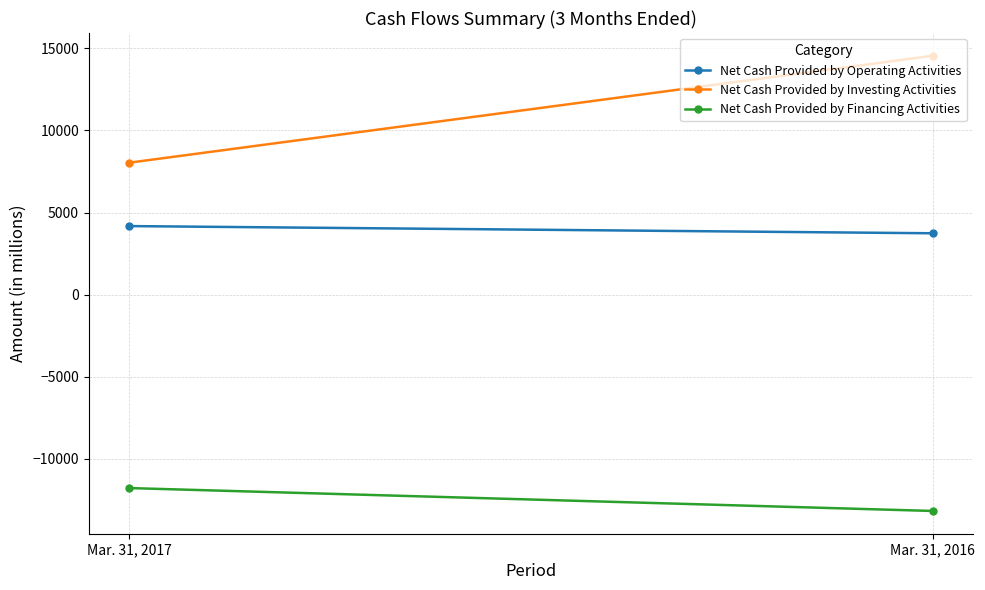

Rank the categories by Net Cash Provided by Financing Activities value from lowest to highest.

Mar. 31, 2016, Mar. 31, 2017